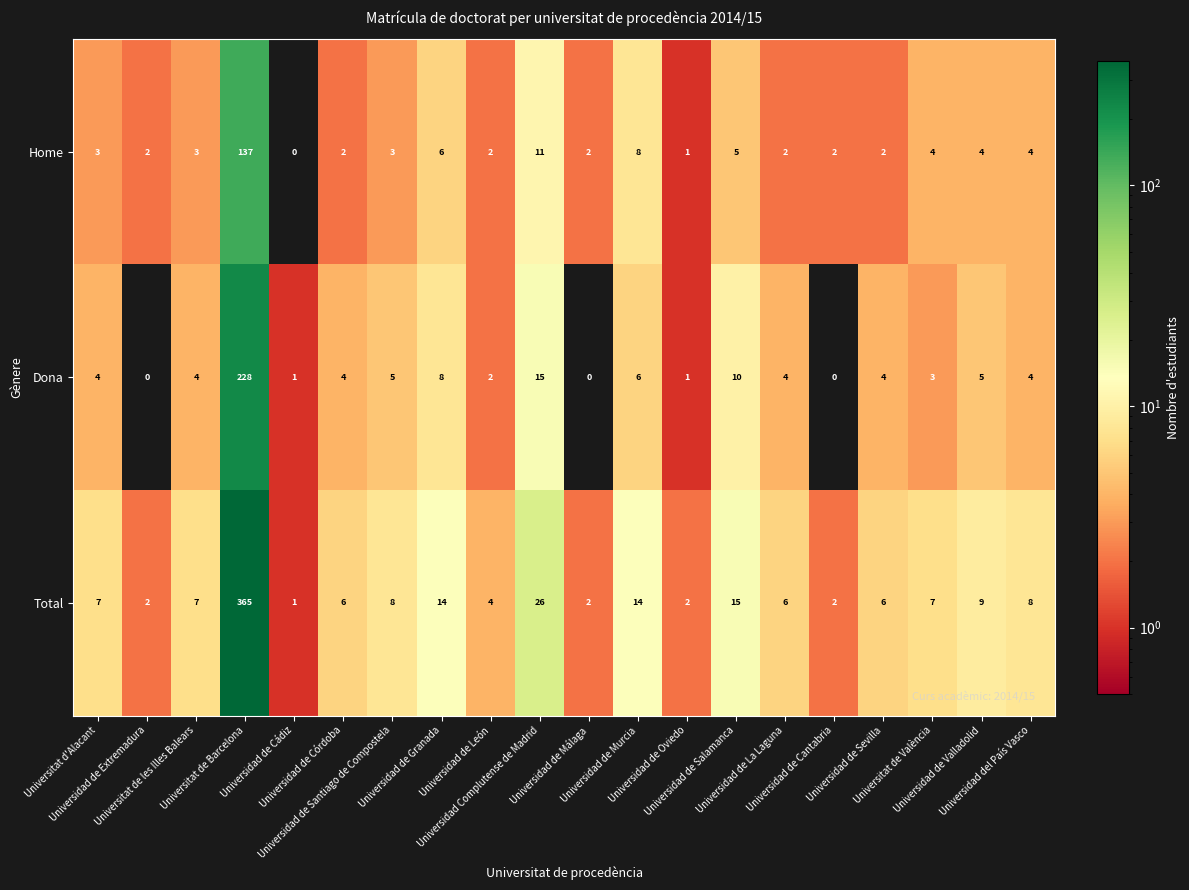

What is the maximum value shown in the chart?

365